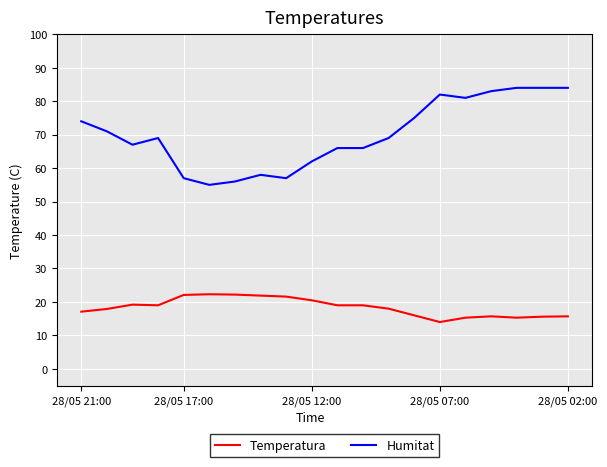

Which series has the widest spread of values?

Humitat